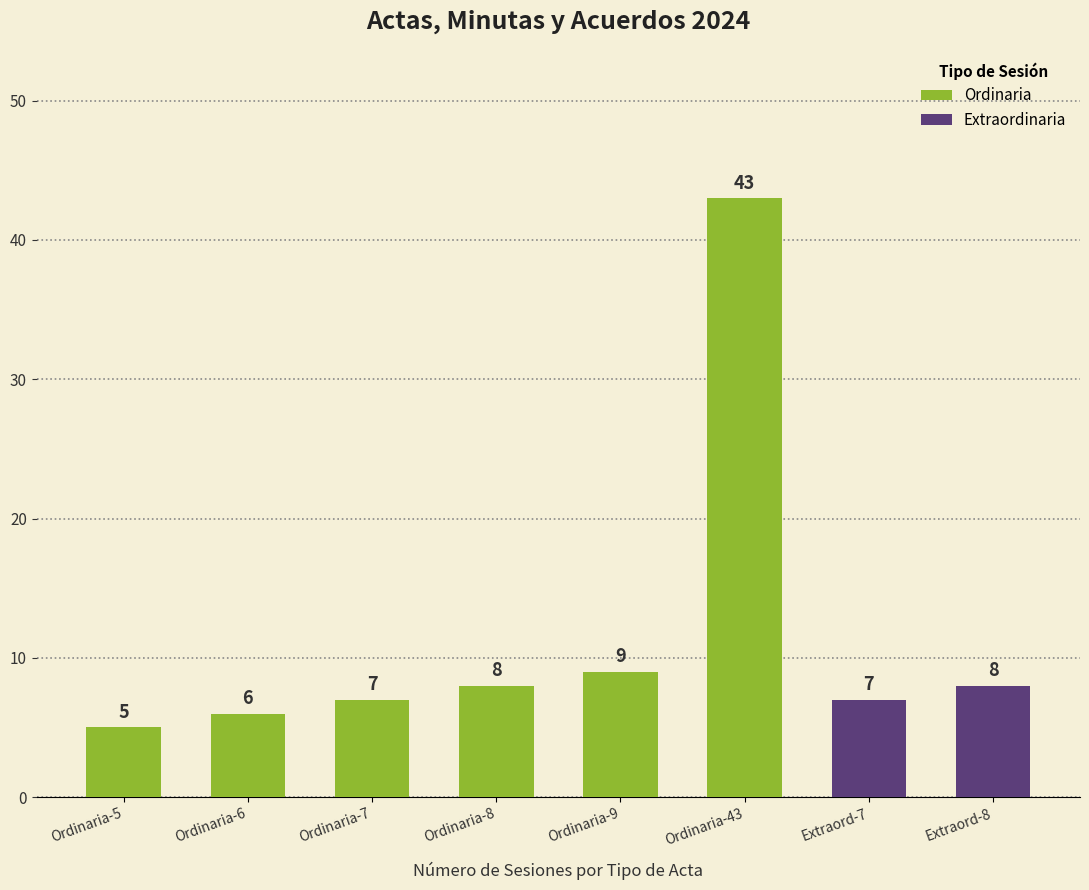

List the labels in order of value, smallest first.

Ordinaria-5, Ordinaria-6, Ordinaria-7, Extraordinaria-7, Ordinaria-8, Extraordinaria-8, Ordinaria-9, Ordinaria-43